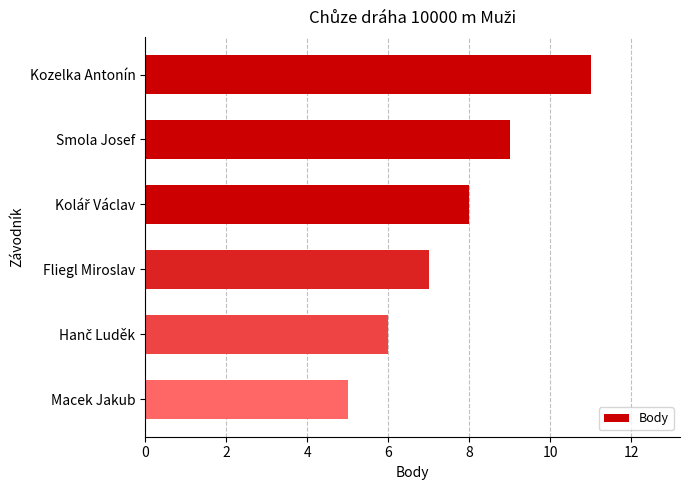

Read the value at Macek Jakub.

5